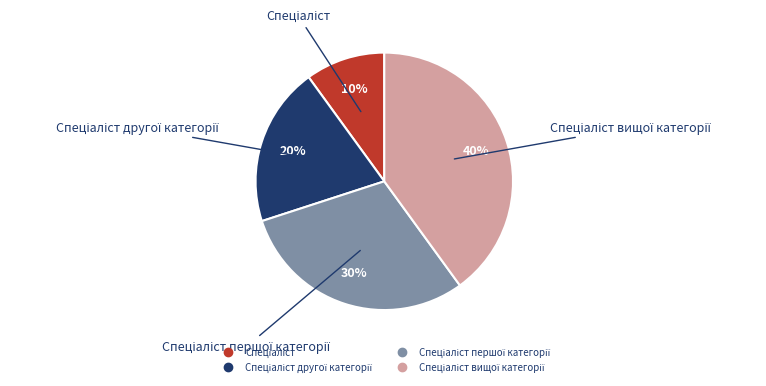

Is there any slice that represents more than half of the pie?

No